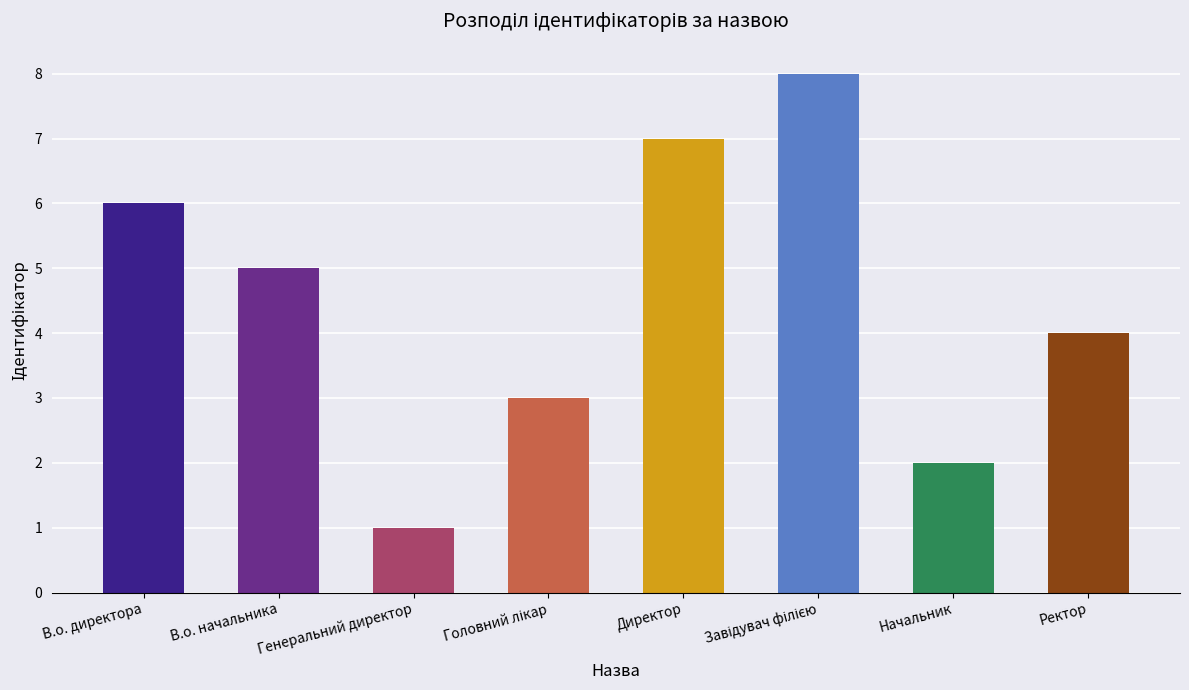

What position from the right is Директор?

4